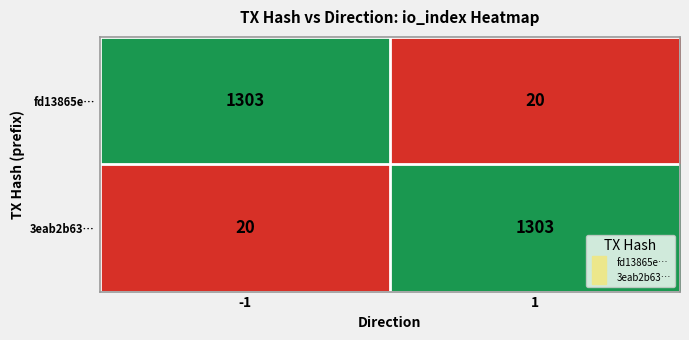

What is the maximum value shown in the chart?

1303